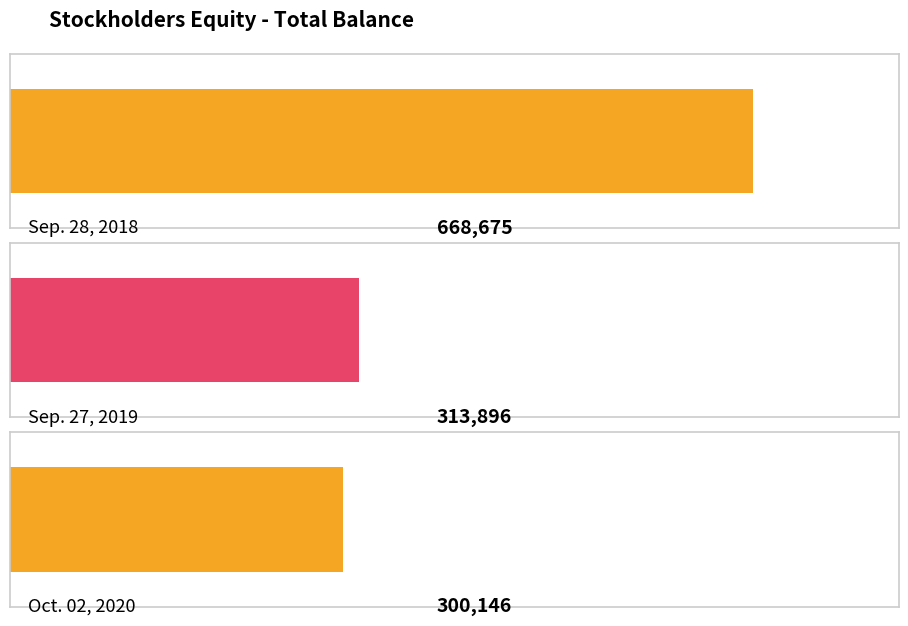

What is the value of the 3rd bar from the left?

300146